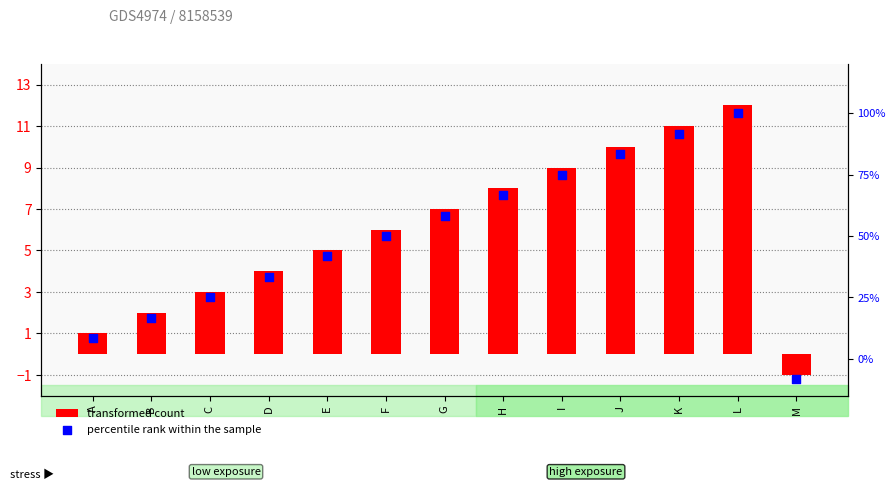

Which series has the widest spread of Y values?

percentile rank within the sample